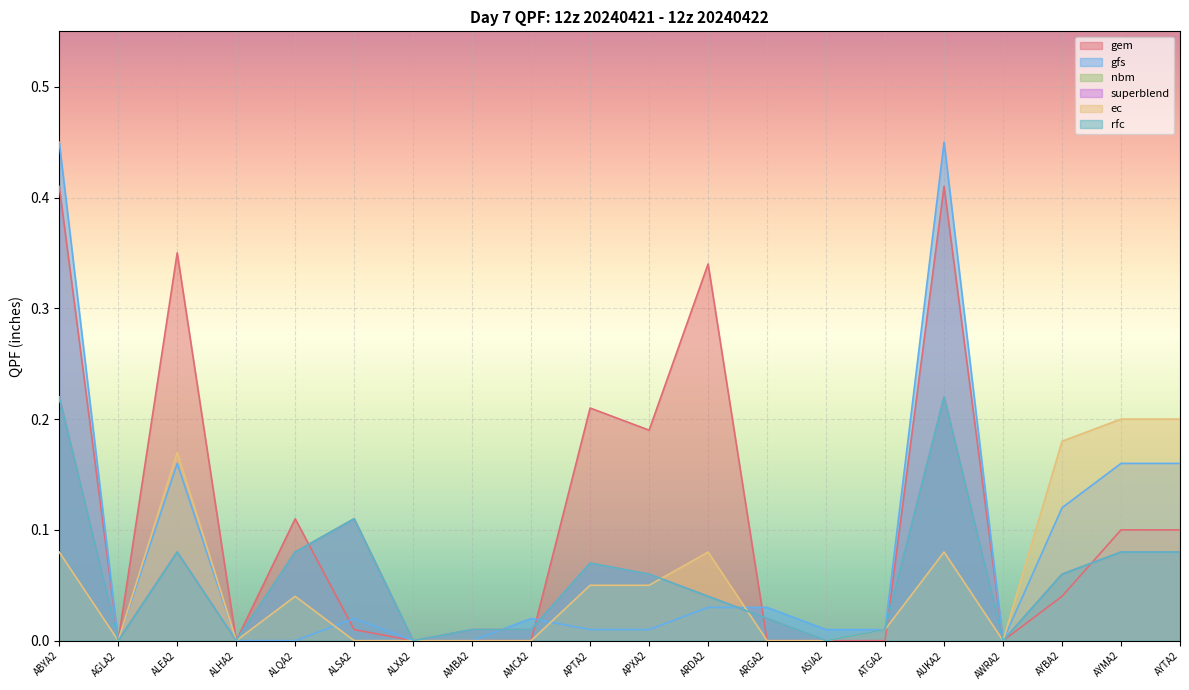

What is the difference between the maximum and minimum values in the gem series?

0.4